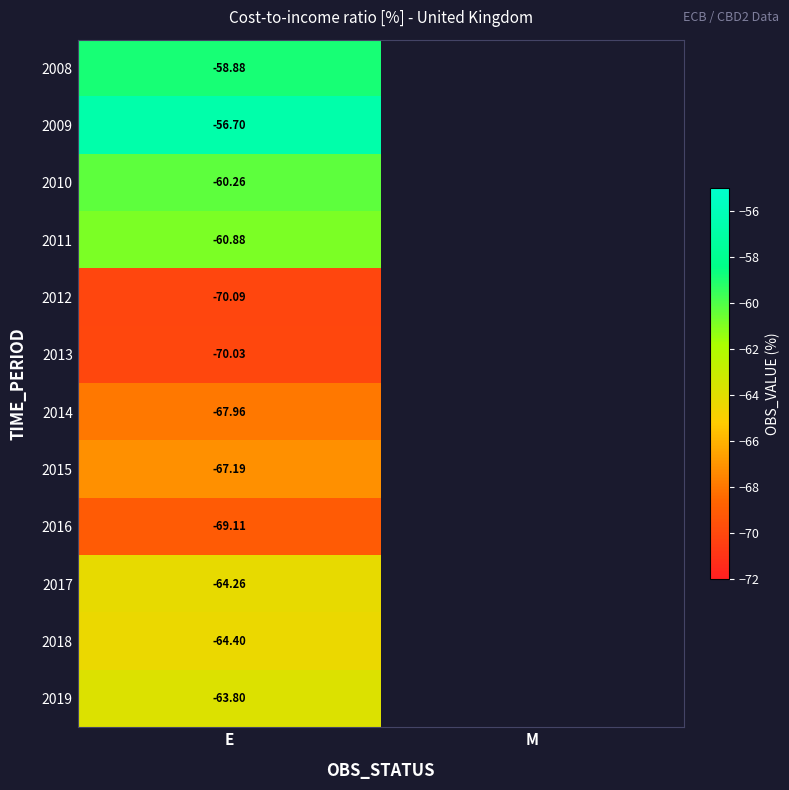

Is the value of 2016 at E greater than the value of 2017 at E?

No